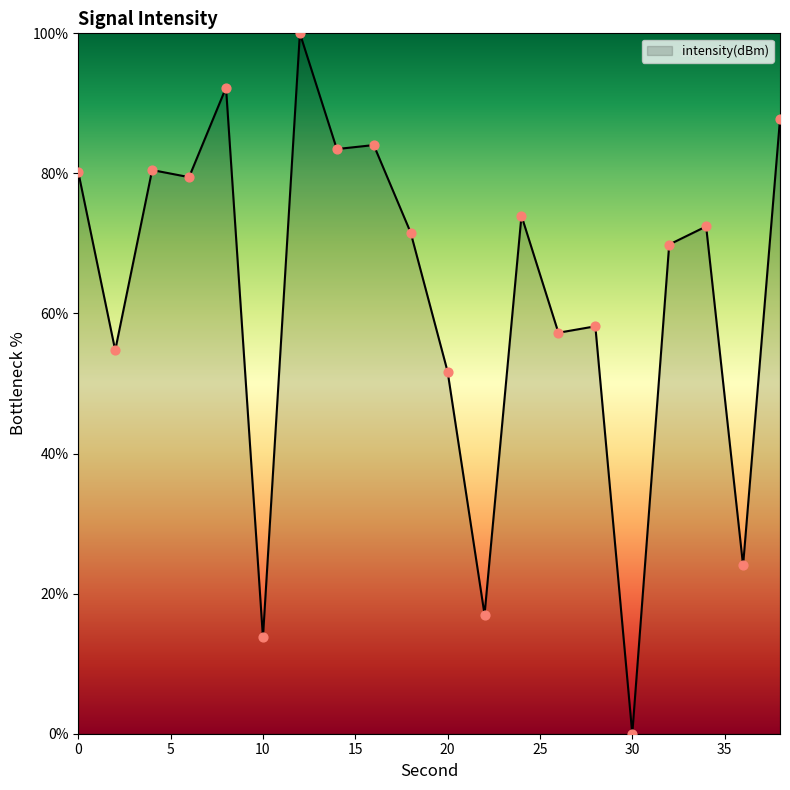

What is the difference between the maximum and minimum values?

100.0